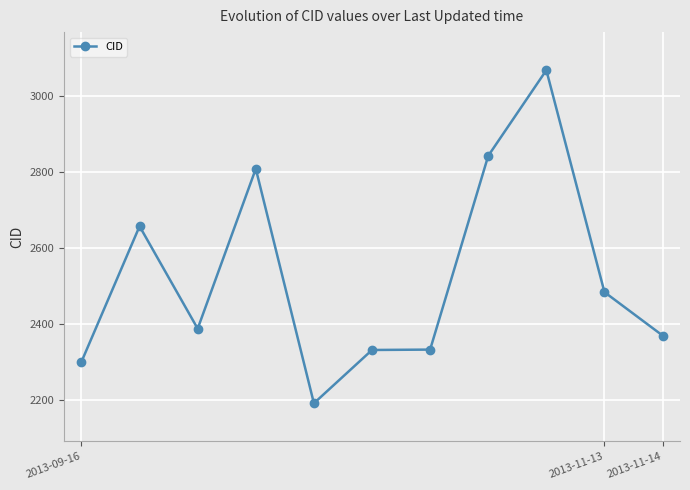

What is the smallest value displayed?

2192